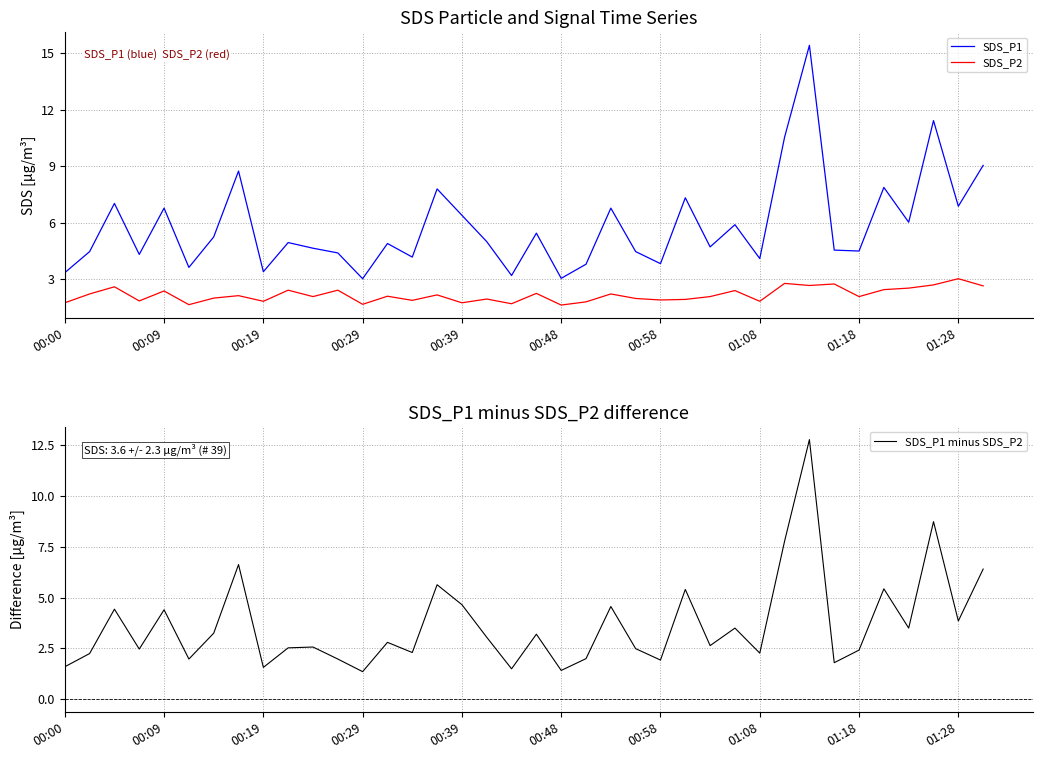

In SDS_P1 minus SDS_P2, how many points are higher than both neighbors (excluding endpoints)?

13